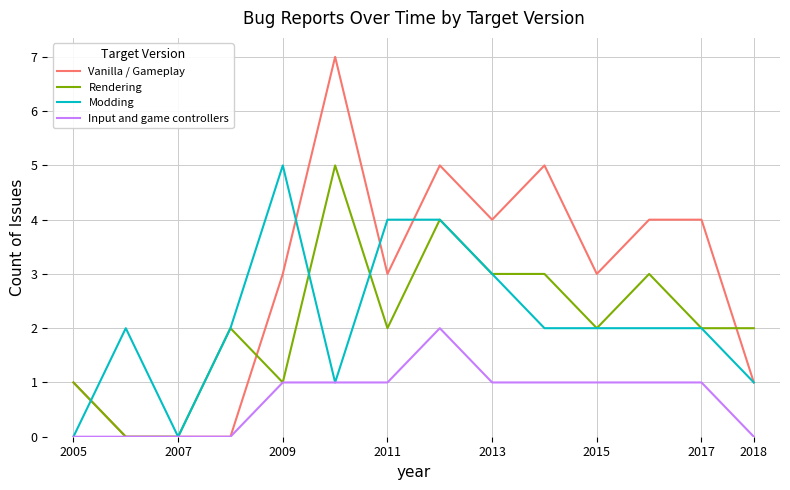

What is the maximum value shown in the chart?

7